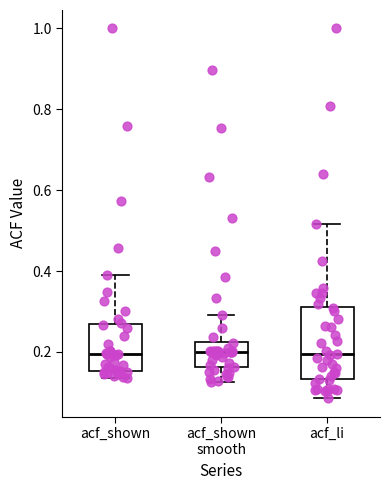

Reading left to right, transcribe this box plot: for each box, give where its median line is, the range the box spans, and where its two whiskers end, as read against the y-axis. The values are not printed on the chart, so give them approximately, as read against the axis.

acf_shown: median 0.20, box 0.16 to 0.26, whiskers 0.14 to 0.38
acf_shown smooth: median 0.20, box 0.16 to 0.22, whiskers 0.12 to 0.30
acf_li: median 0.20, box 0.14 to 0.32, whiskers 0.08 to 0.52